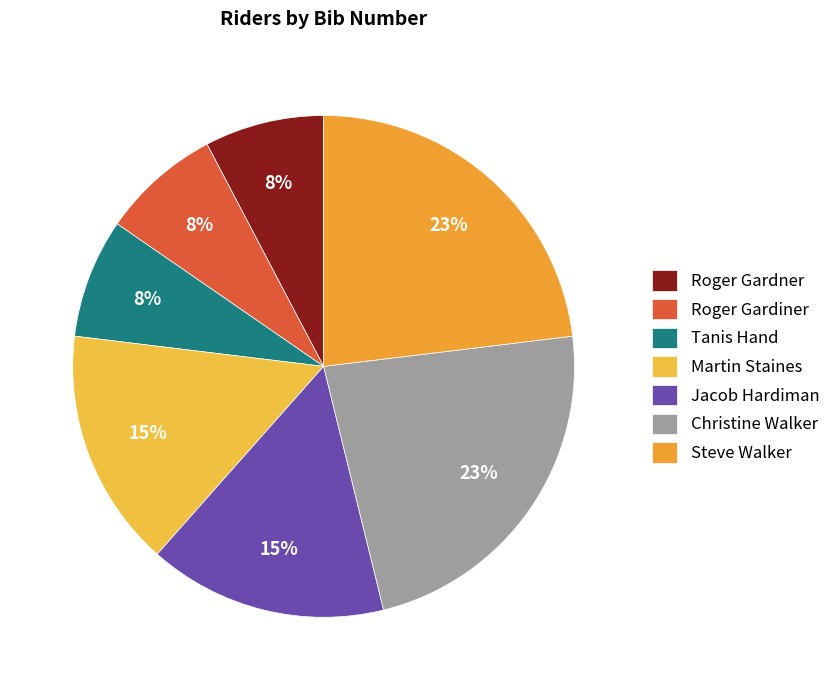

To the nearest percent, what is the difference between the largest and smallest slice percentages?

15%